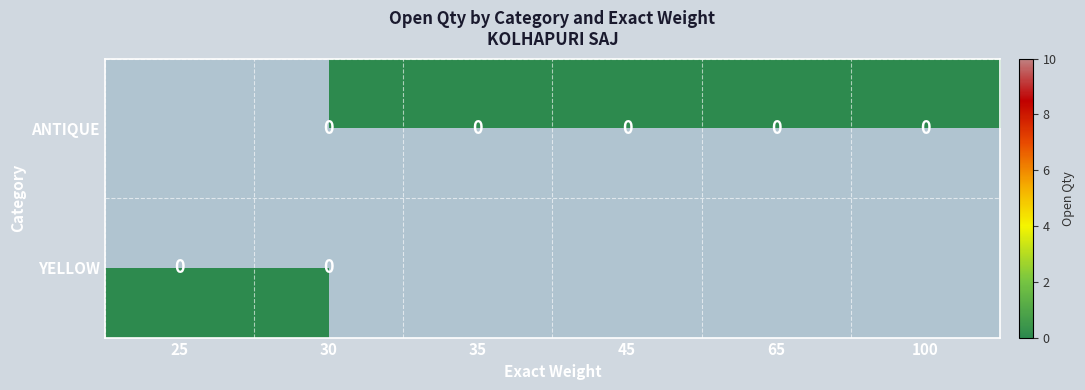

Rank the categories by YELLOW value from lowest to highest.

25, 30, 35, 45, 65, 100